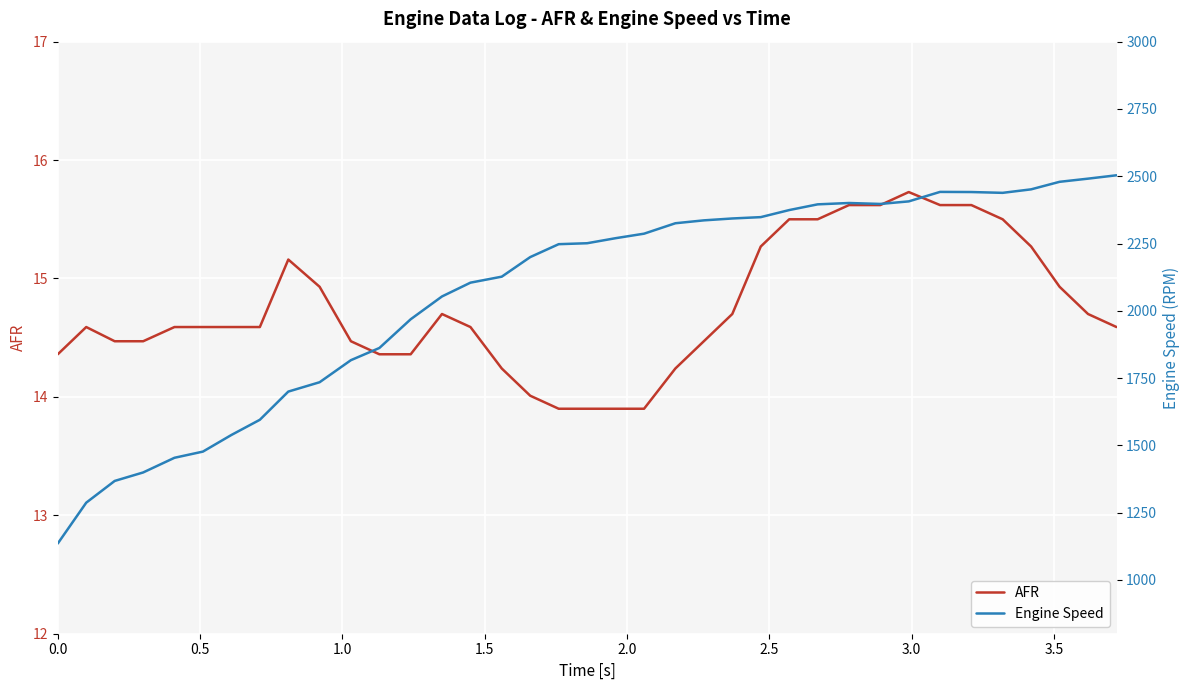

List the series in order of their peak value, lowest first.

AFR, Engine Speed